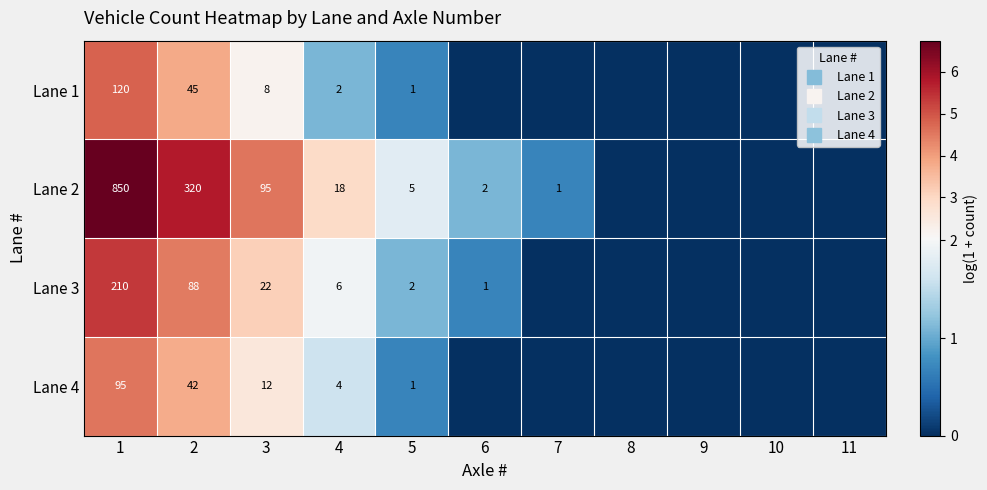

Read the Lane 2 value at 1.

6.7